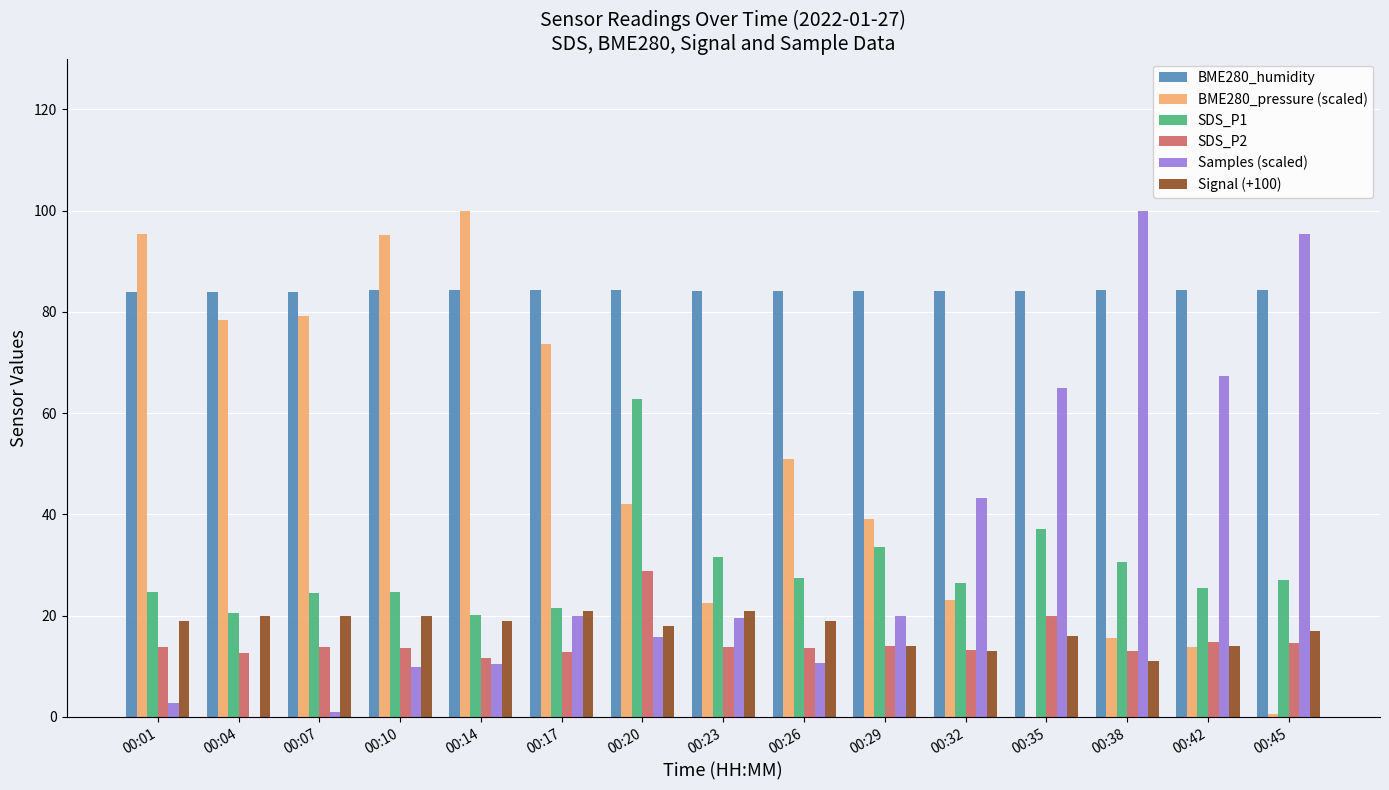

What are all the series names shown in the legend?

BME280_humidity, BME280_pressure (scaled), SDS_P1, SDS_P2, Samples (scaled), Signal (+100)